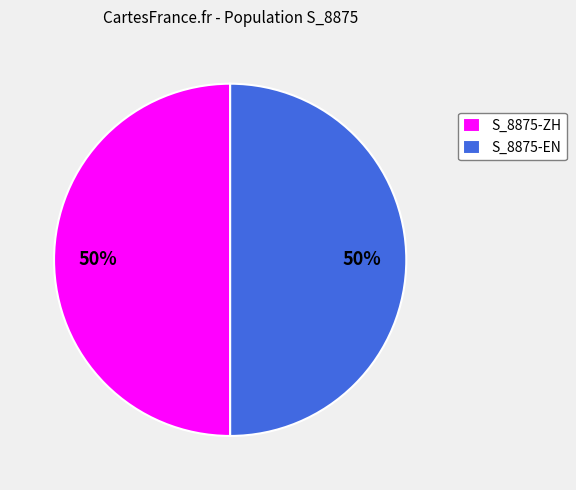

Is it true that S_8875-ZH is 50% of the pie?

True